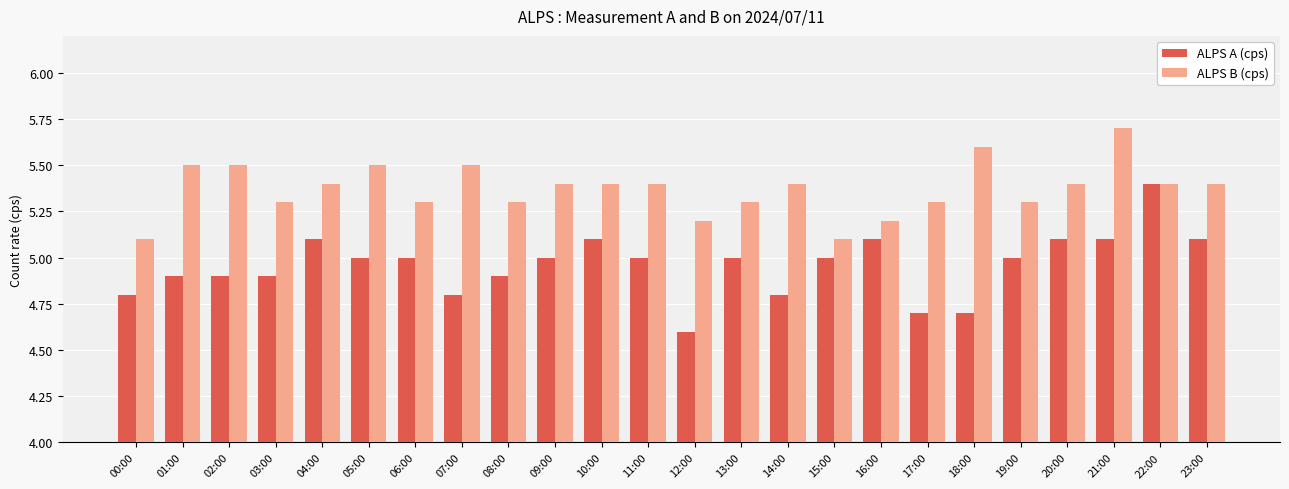

What is the difference between the highest and lowest values at 11:00?

0.4